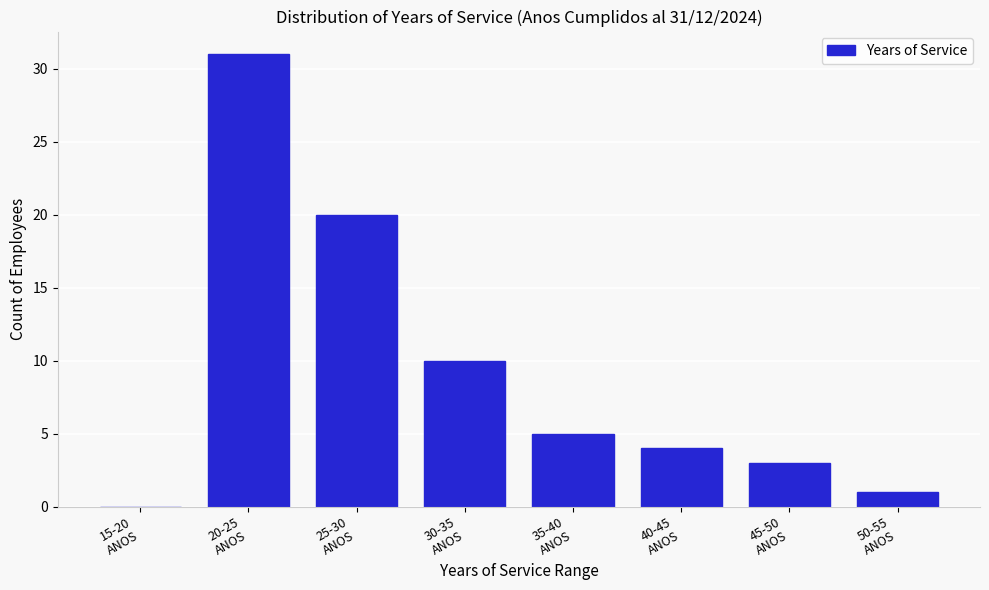

What is the maximum value shown in the chart?

31